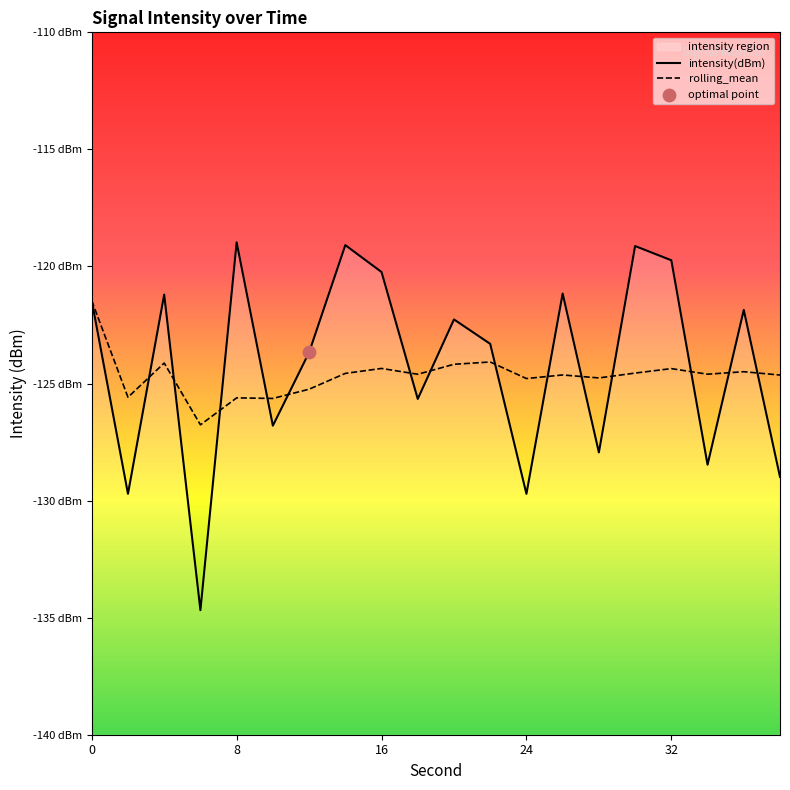

Which series has the largest total across all categories?

intensity(dBm)